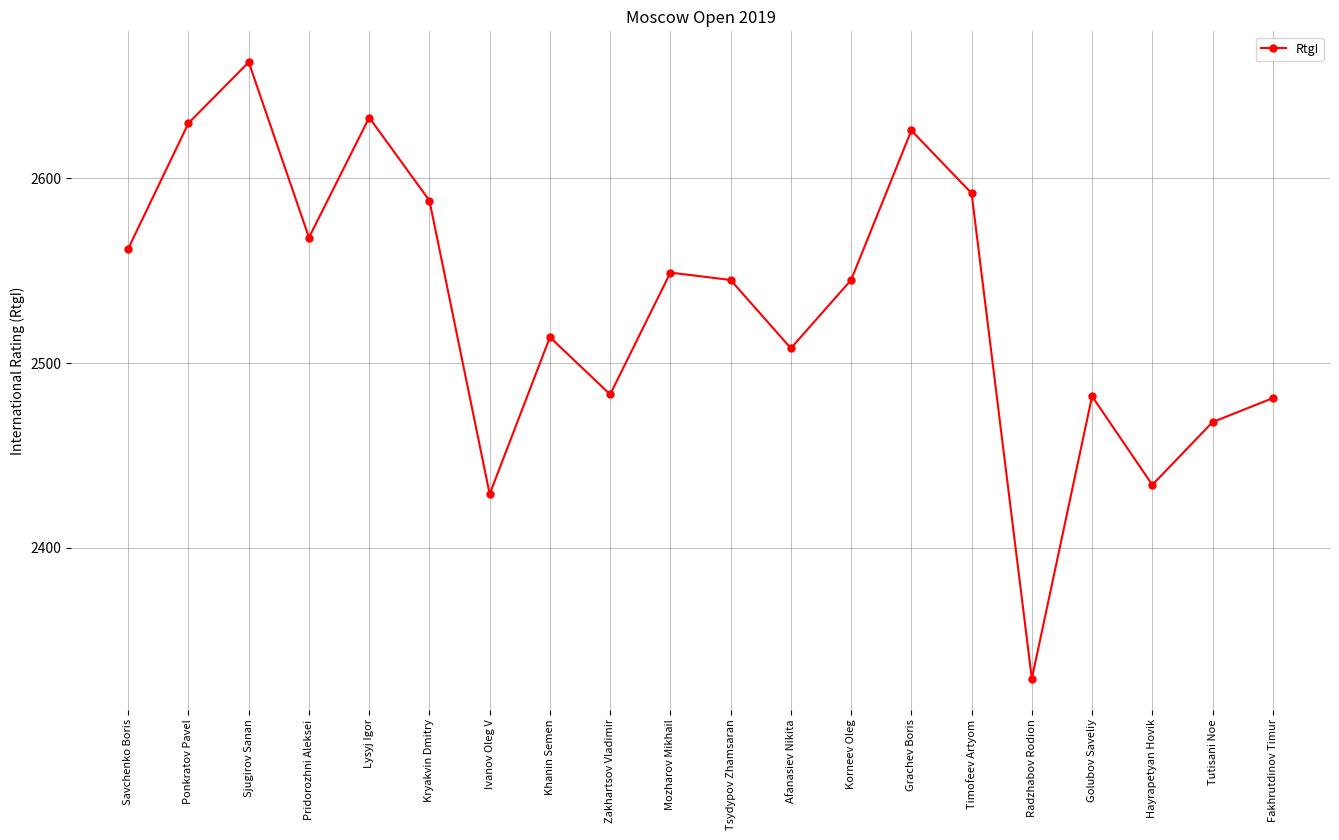

Does the chart have visible grid lines?

Yes